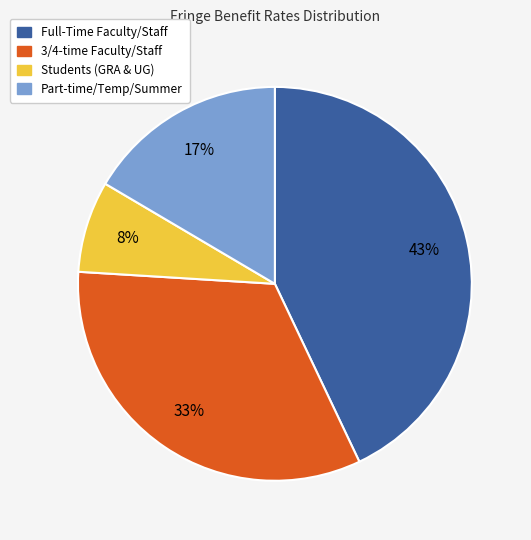

True or false: Part-time/Temp/Summer accounts for 30% of the total.

False